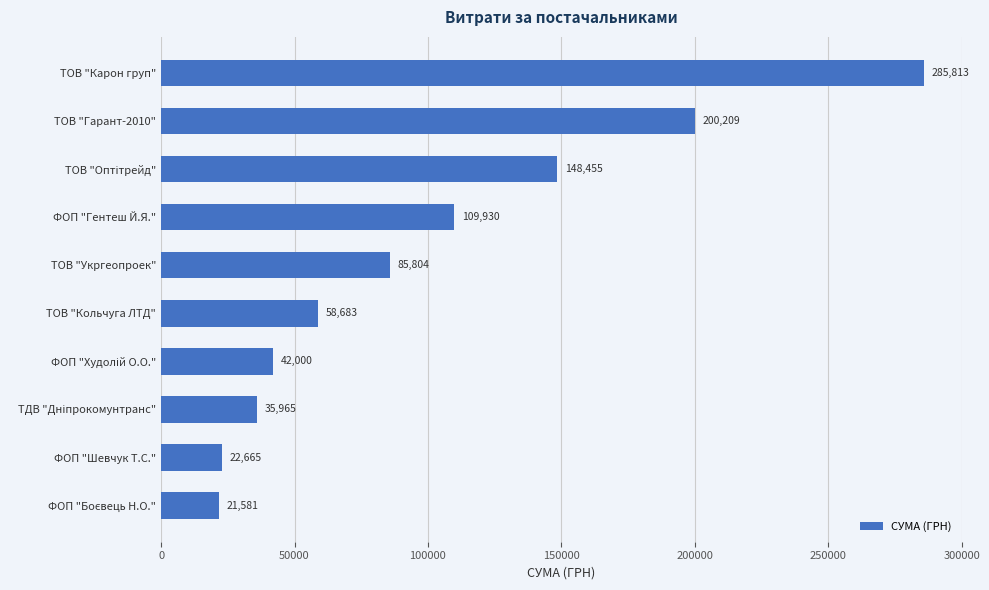

How many values are below 85804?

5